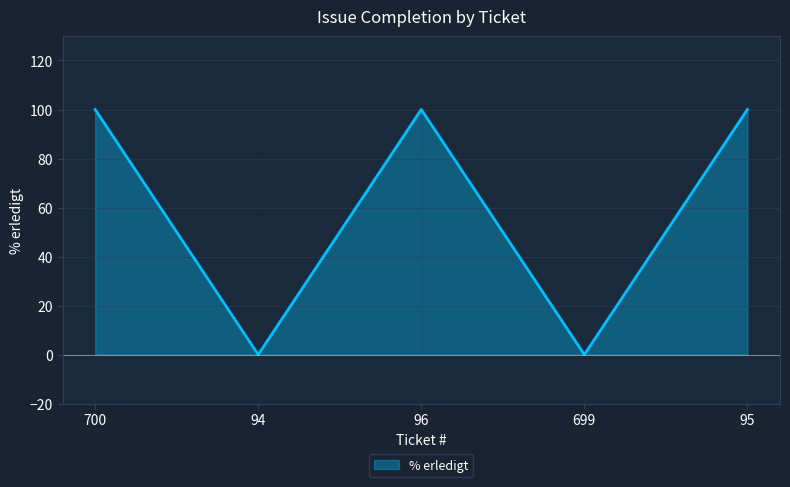

At which category does the data reach its first local valley?

94